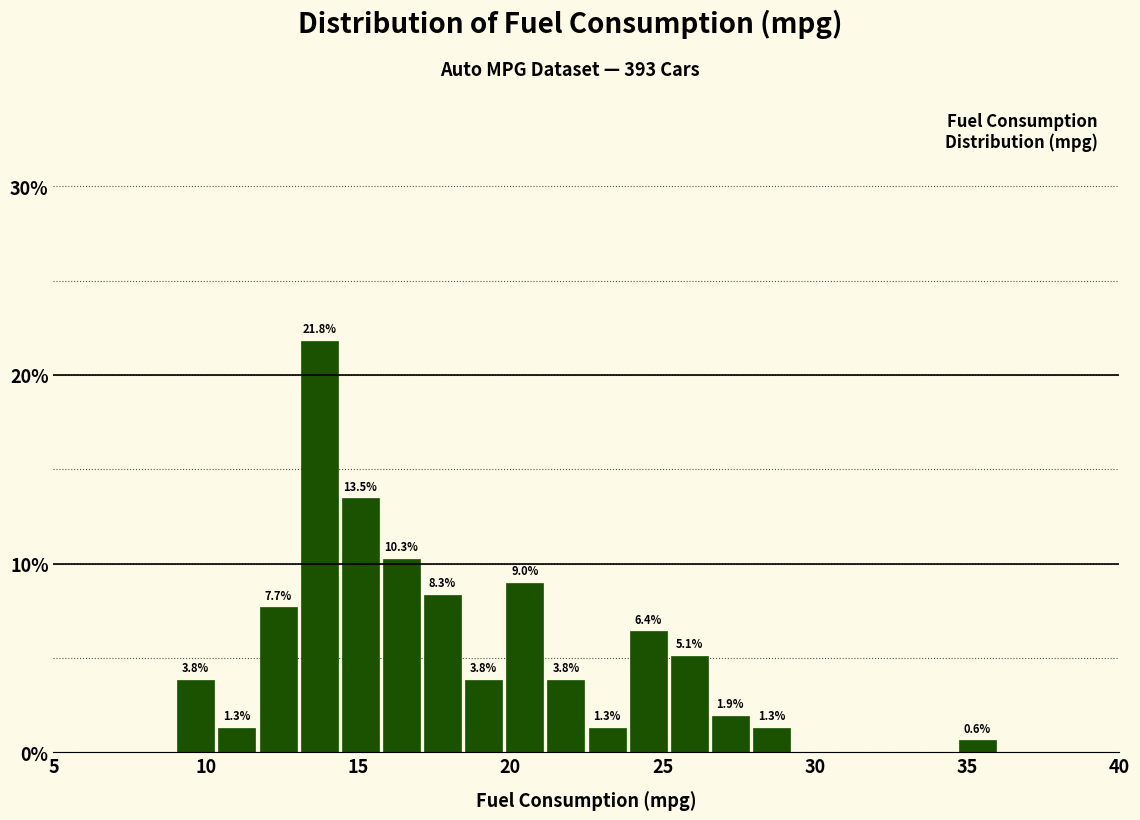

Read against the x-axis, roughly where is the centre of the tallest bar?

13.5